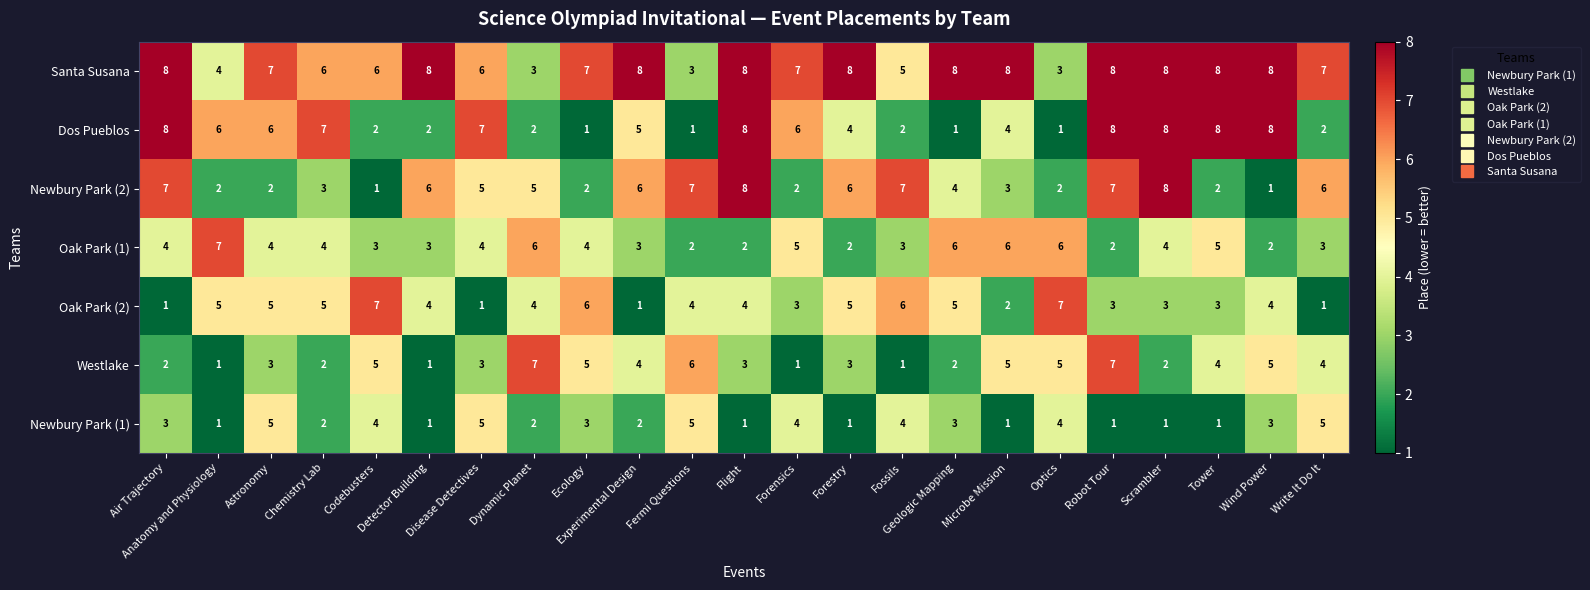

What is the total value across all series at Forestry?

29